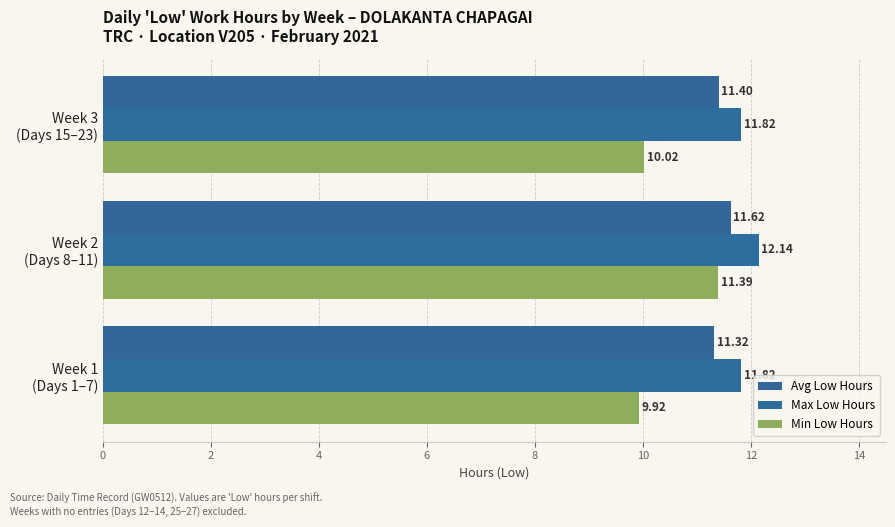

What is the value of the Min Low Hours bar at the 1st from the left?

9.9